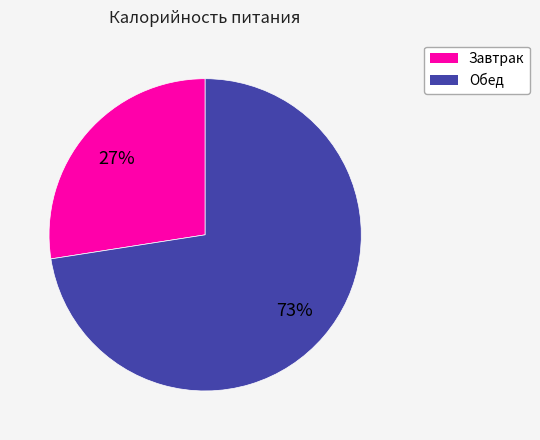

Is it true that Обед is 73% of the pie?

True